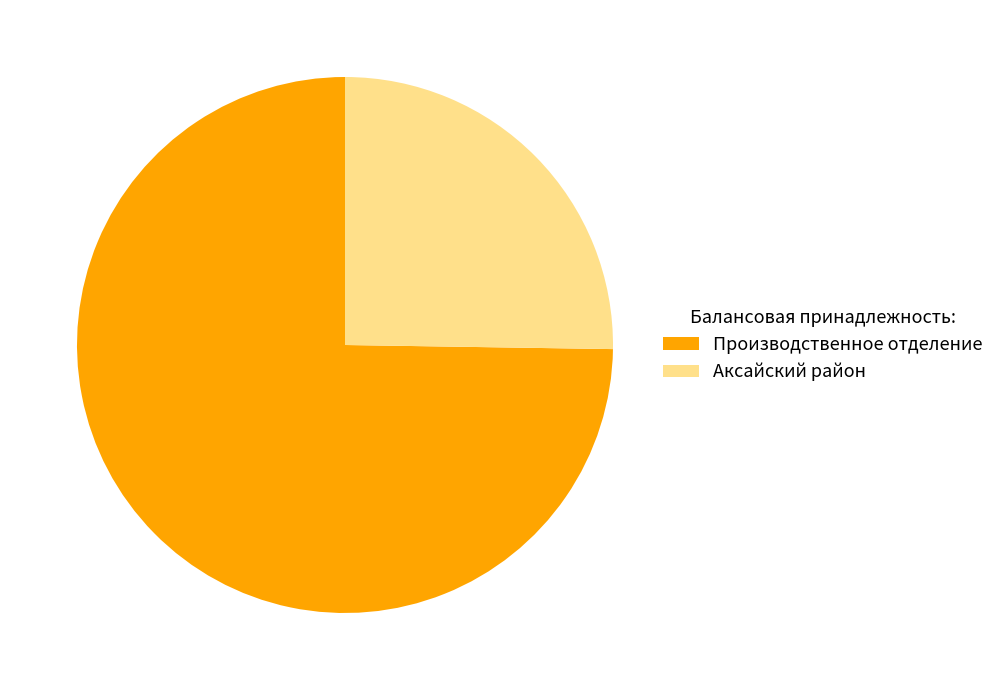

Count the number of slices in the pie.

2